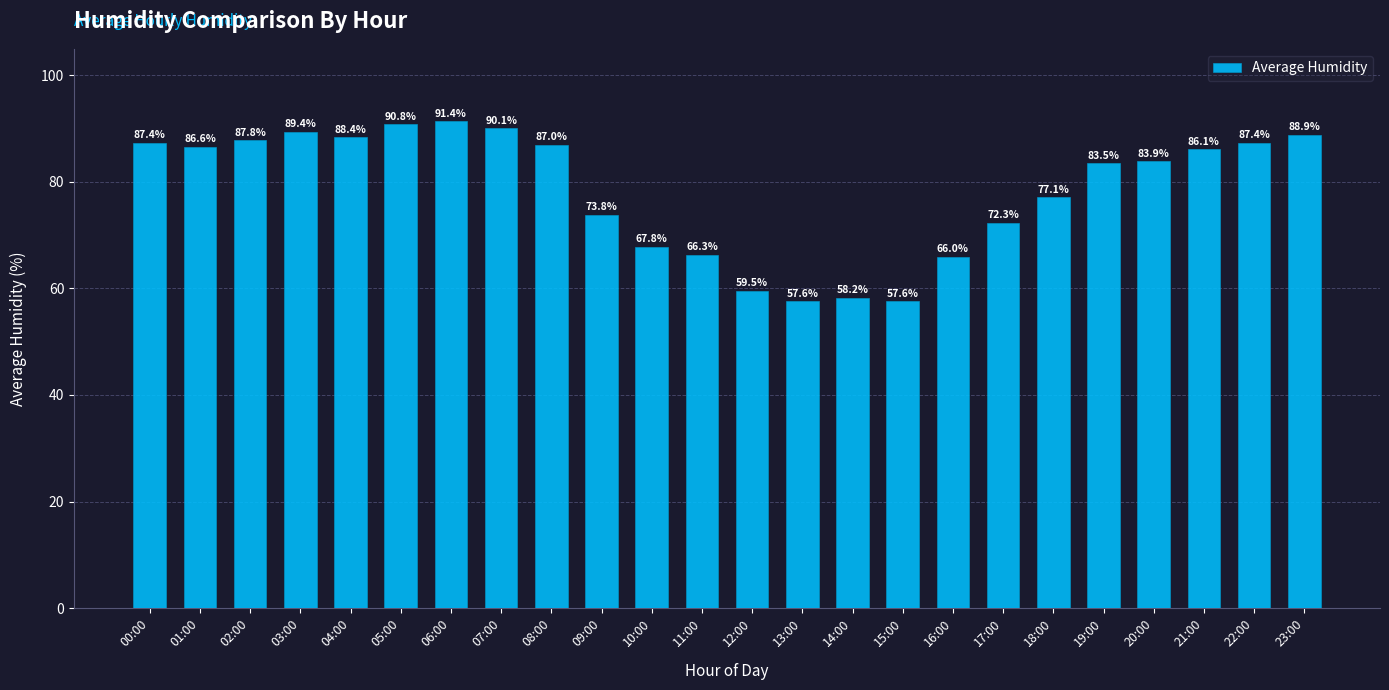

How many bars are there in total?

24